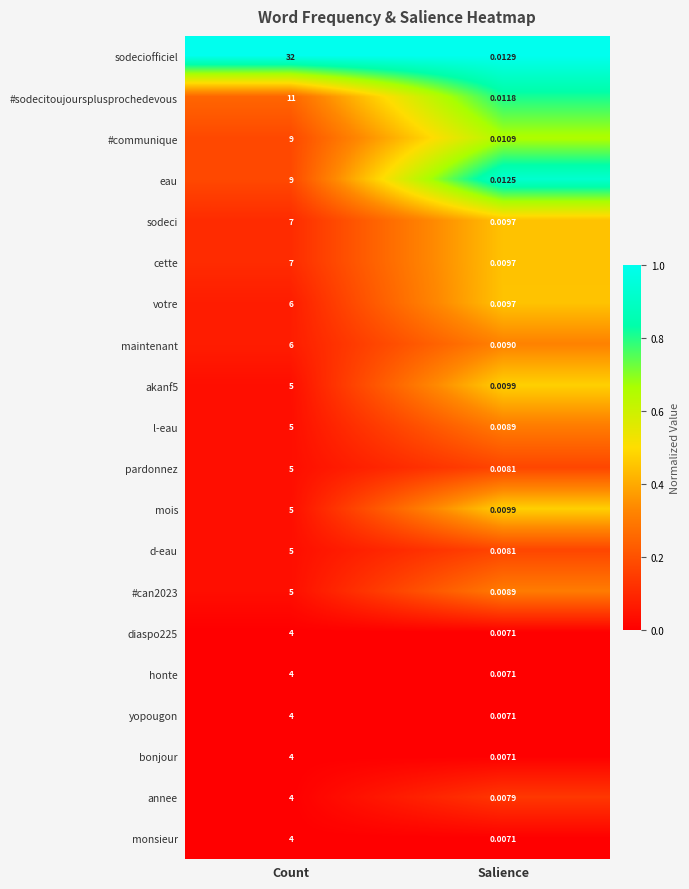

At which category is the sum across all series the highest?

Count